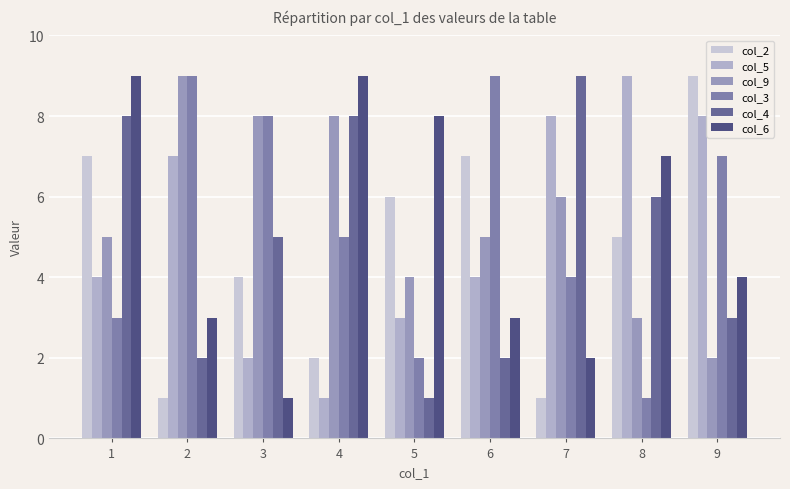

Is it true that col_4 equals 1 at 9?

False